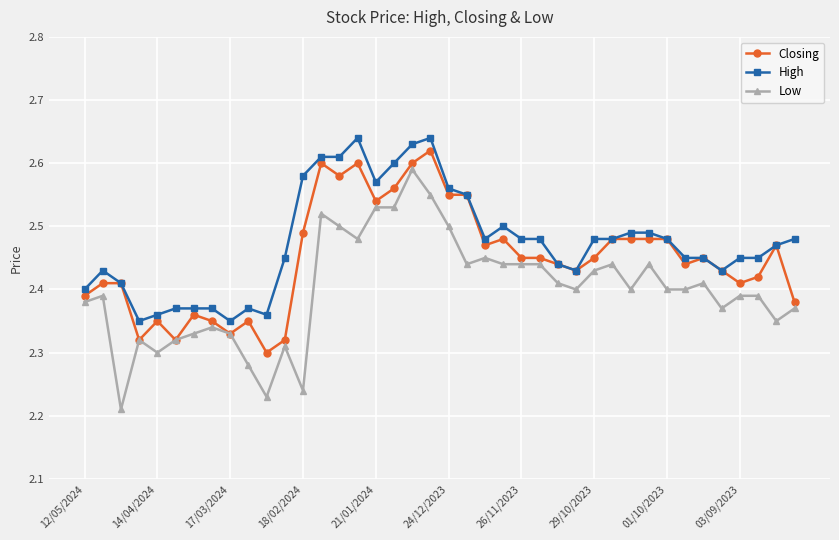

At how many categories does at least one series exceed 2?

40